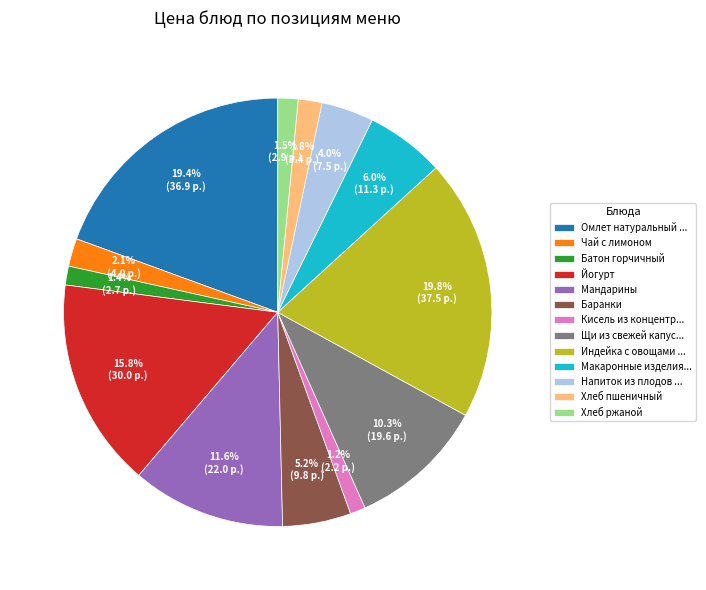

How many slices are in this pie chart?

13